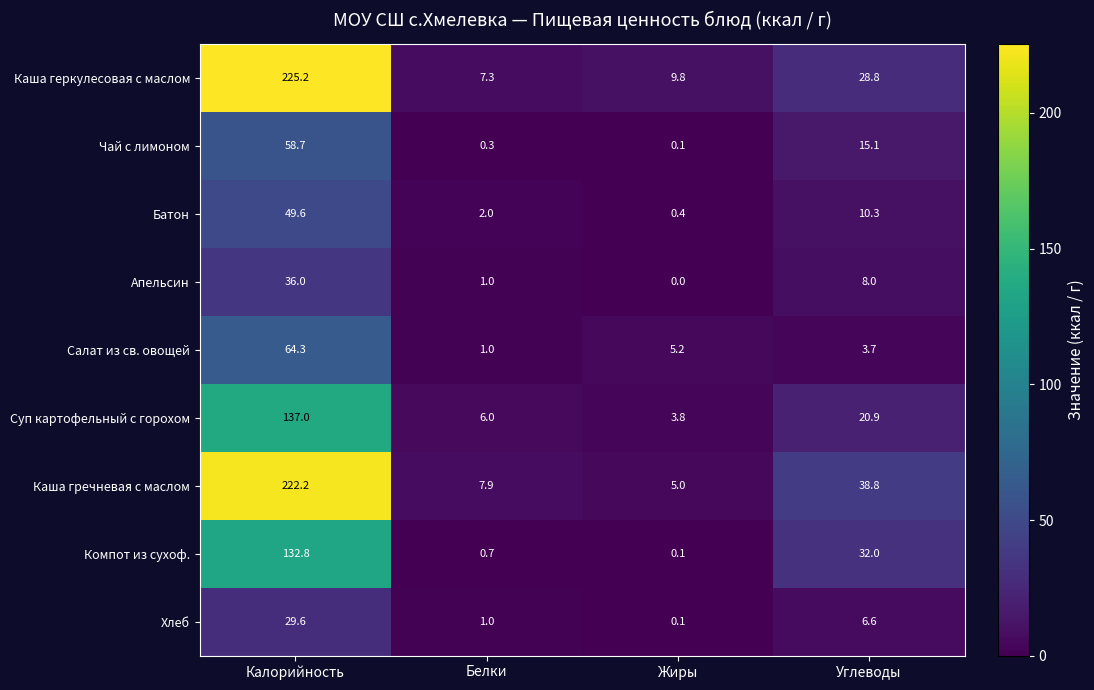

What is the average value of the Каша гречневая с маслом series?

68.5